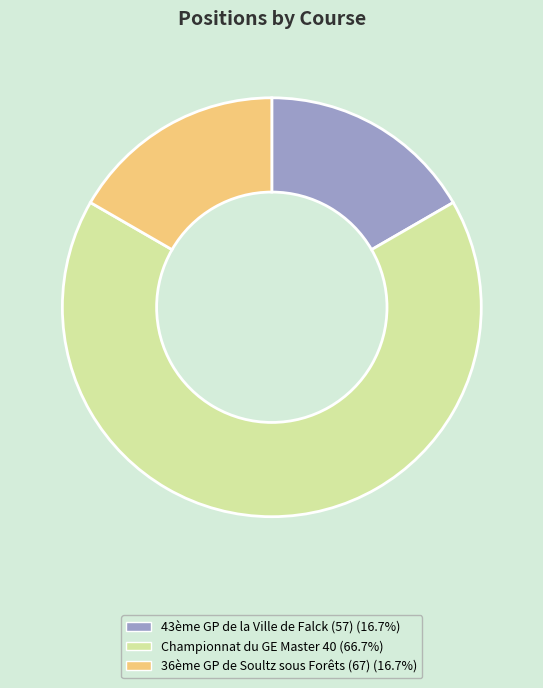

Is the sum of 43ème GP de la Ville de Falck (57) and Championnat du GE Master 40 greater than half?

Yes